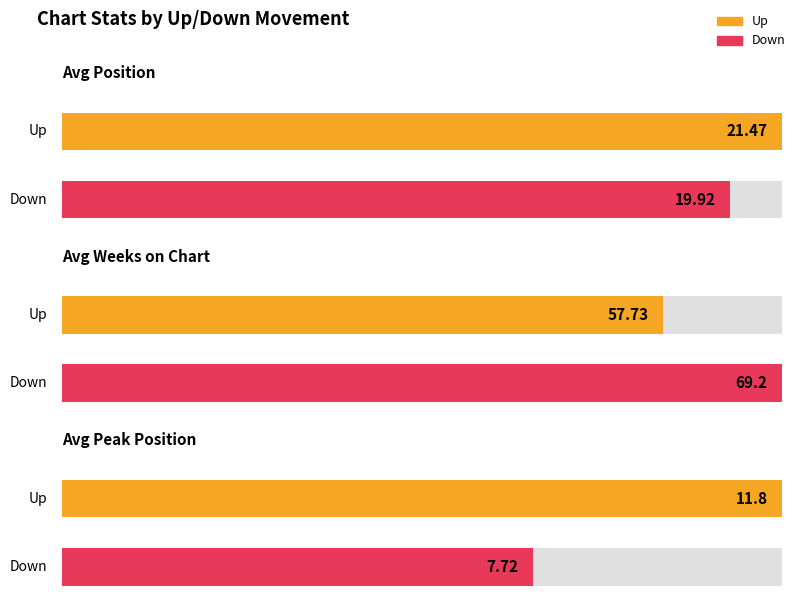

At how many categories does at least one series exceed 56?

2